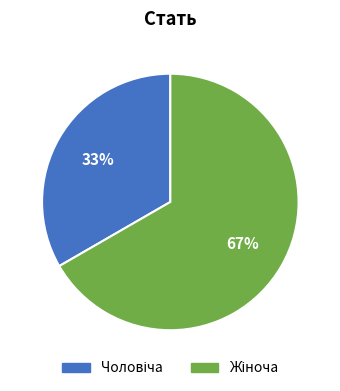

To the nearest percent, what is the average slice percentage?

50%